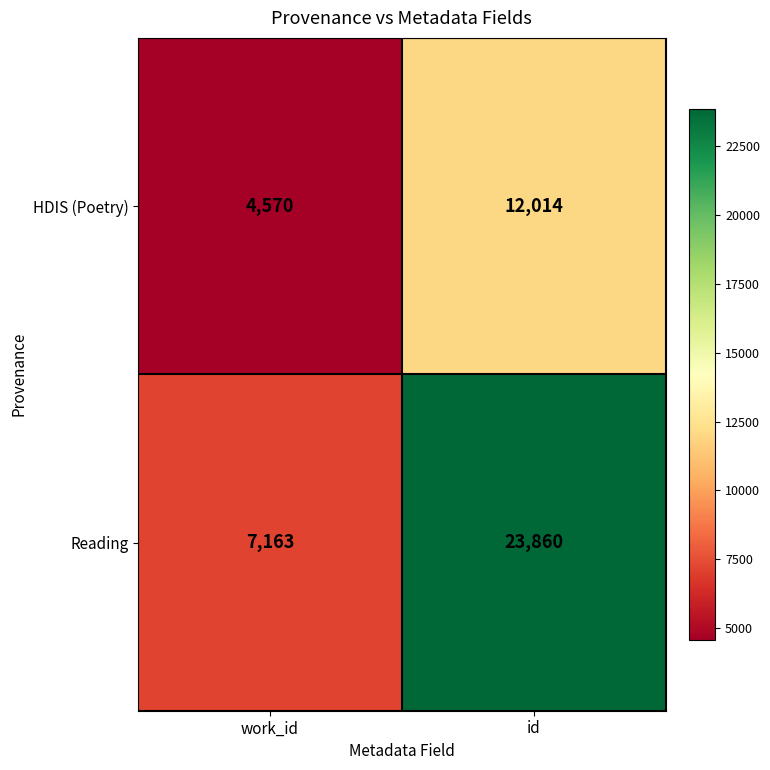

What is the average value of the HDIS (Poetry) series?

8292